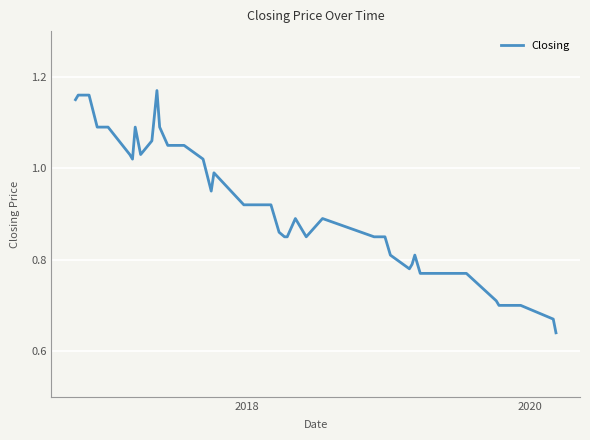

What is the difference between the maximum and minimum values?

0.5